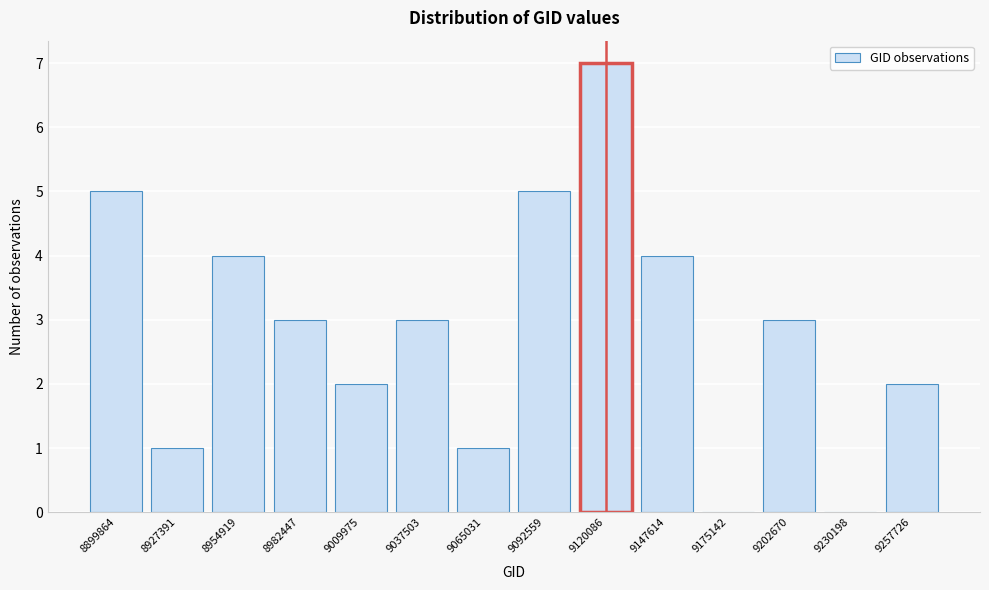

Reading left to right, transcribe all the data shown in this chart.

8899864=5	8927391=1	8954919=4	8982447=3	9009975=2	9037503=3	9065031=1	9092559=5	9120086=7	9147614=4	9175142=0	9202670=3	9230198=0	9257726=2